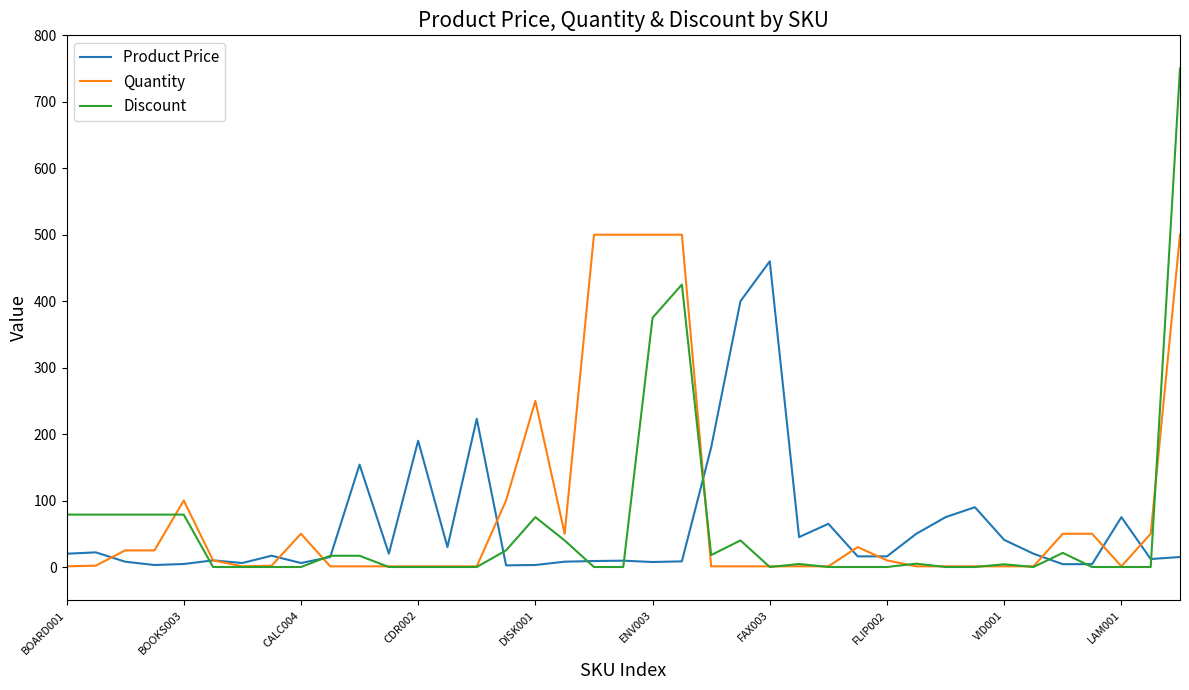

What is the maximum value for Product Price?

460.0